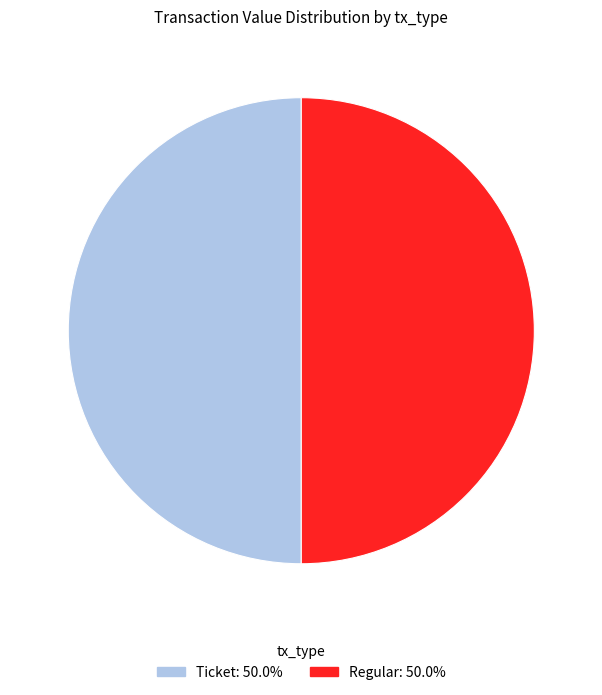

Count the number of slices in the pie.

2